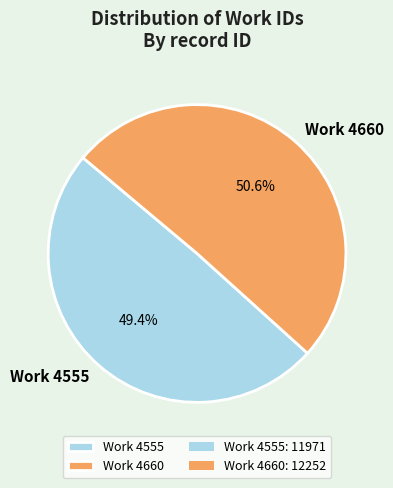

To the nearest percent, what is the average slice percentage?

50%